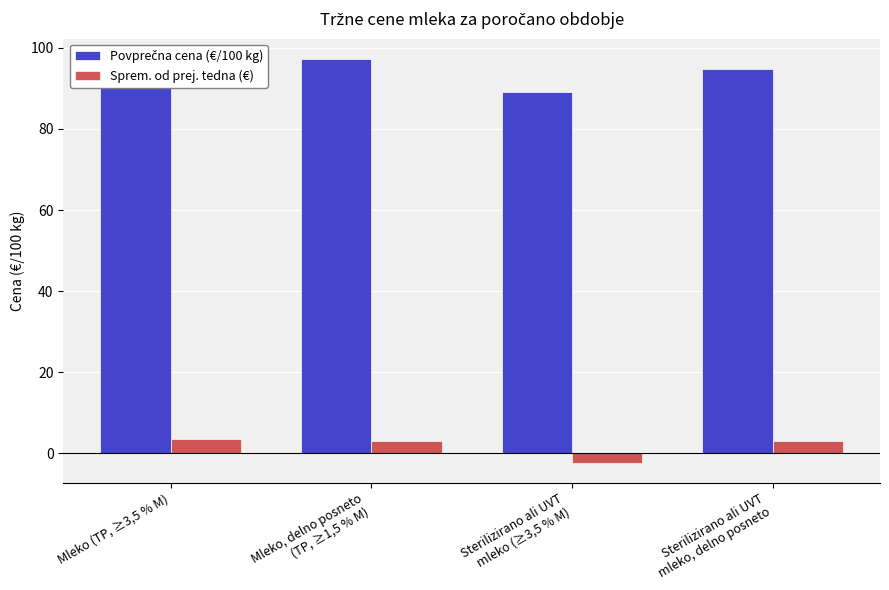

At how many categories does at least one series exceed 26?

4